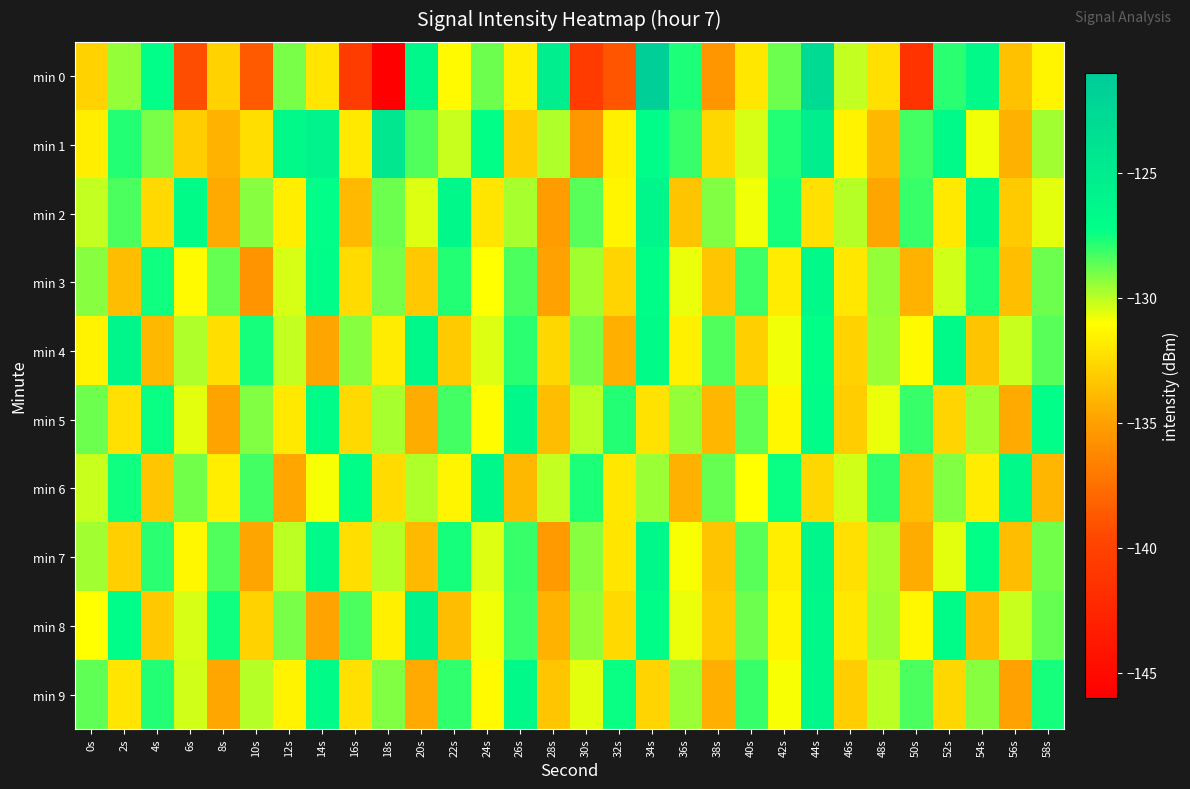

Which series has the largest total across all categories?

min 1